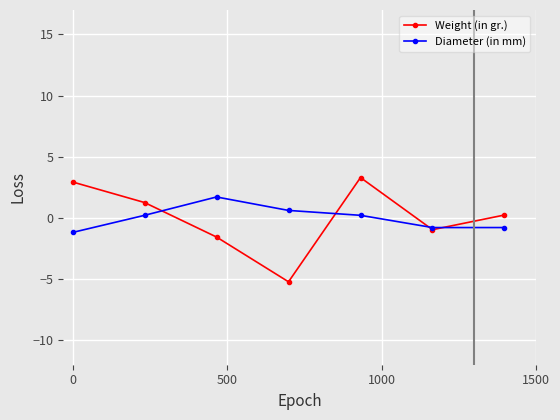

Which series has the widest spread of values?

Weight (in gr.)